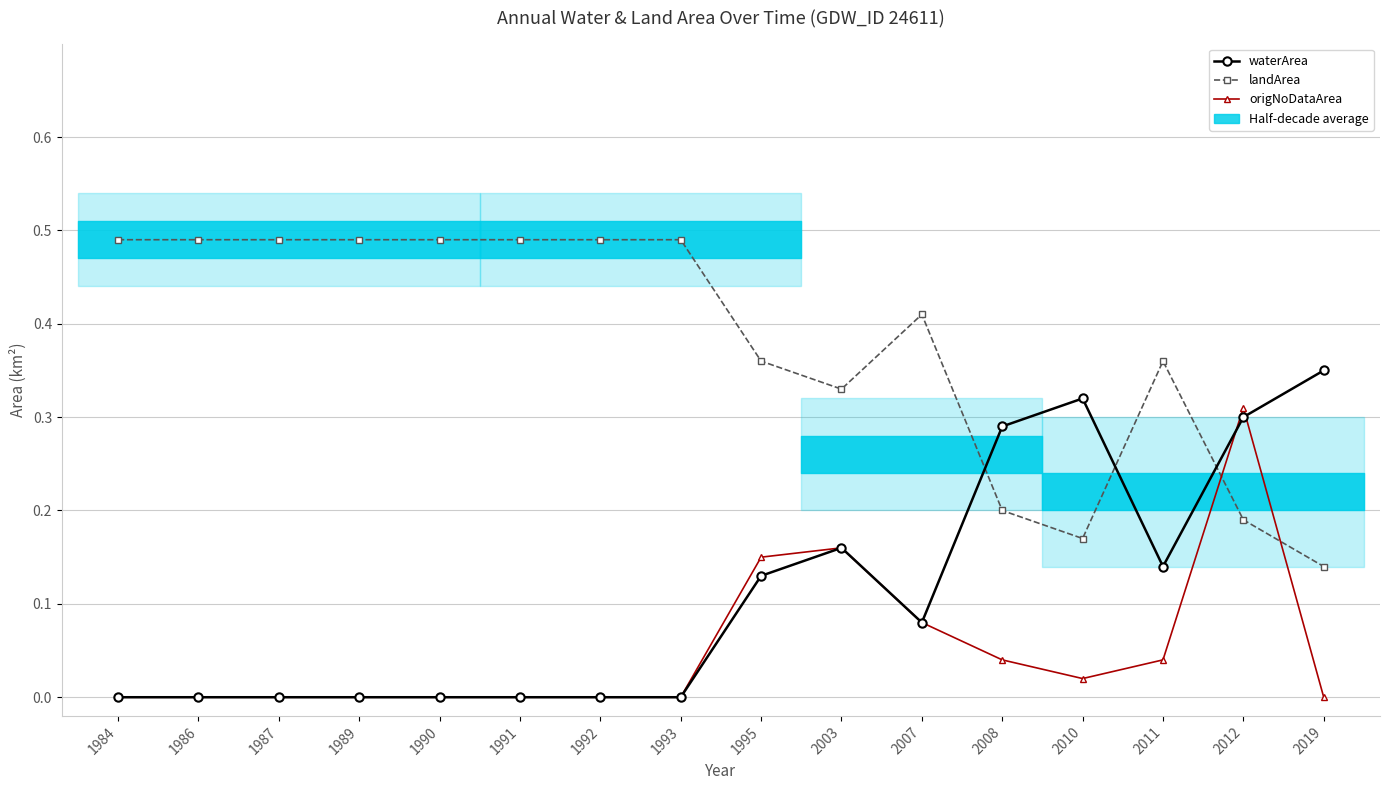

List the series in order of their peak value, highest first.

landArea, waterArea, origNoDataArea